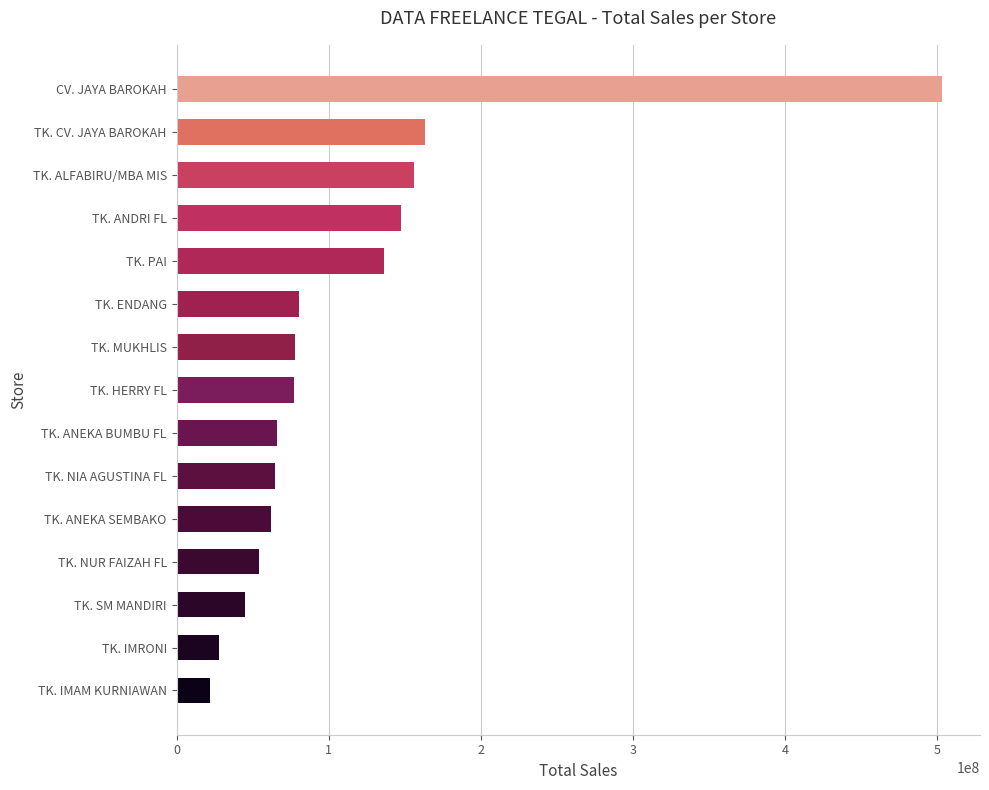

What is the label of the 5th bar from the top?

TK. PAI